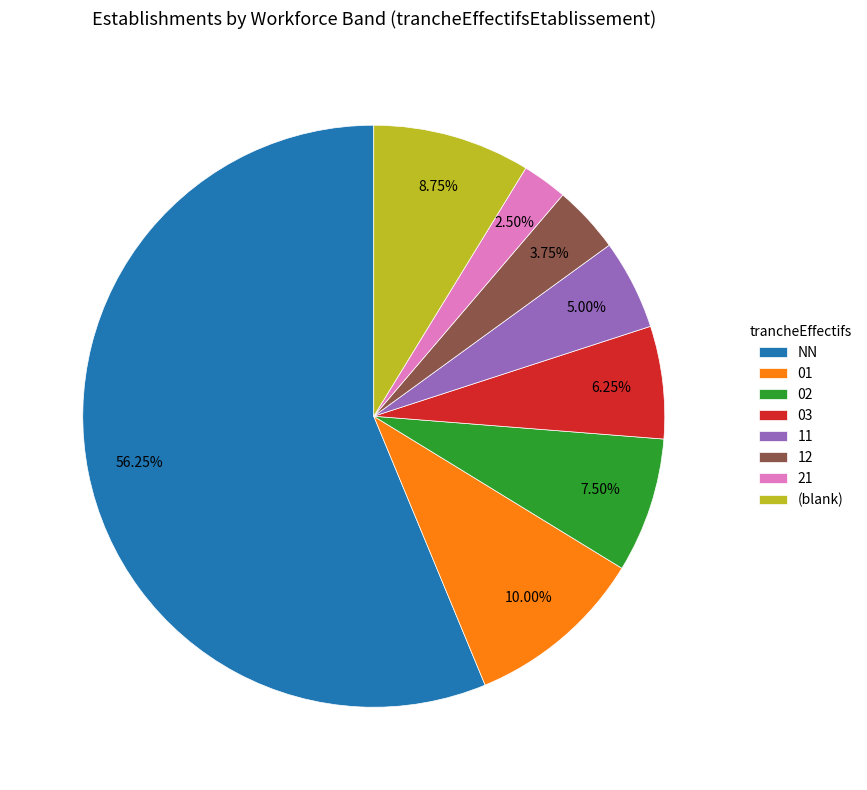

Rank the categories by value from lowest to highest.

21, 12, 11, 03, 02, (blank), 01, NN